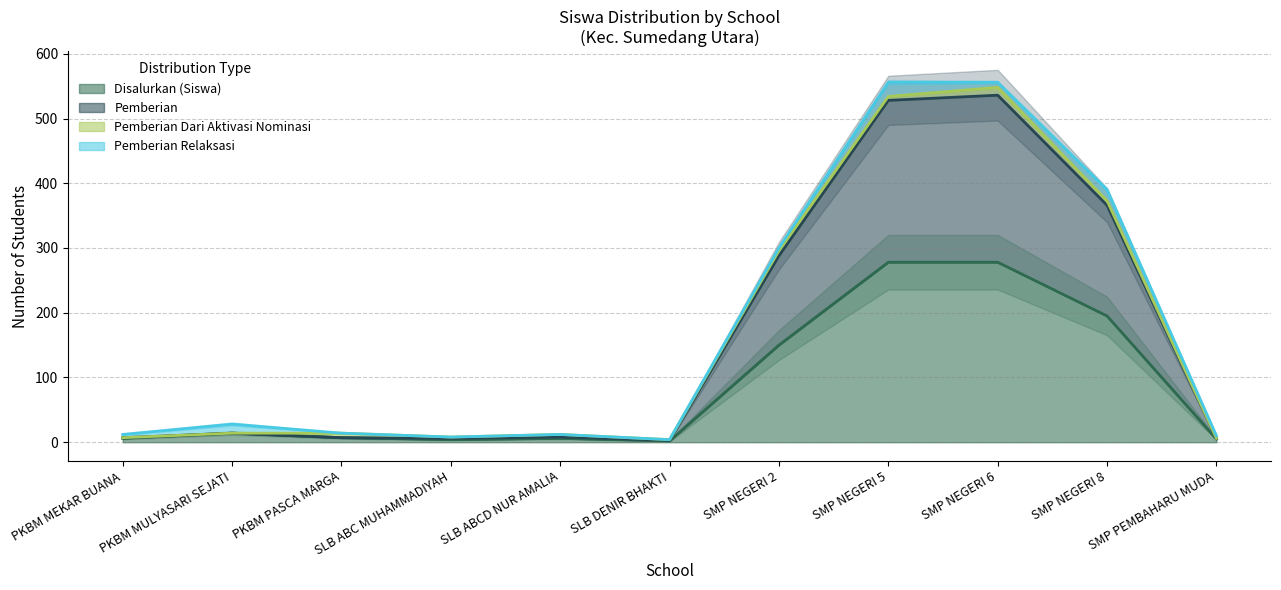

At how many categories does at least one series exceed 277?

4